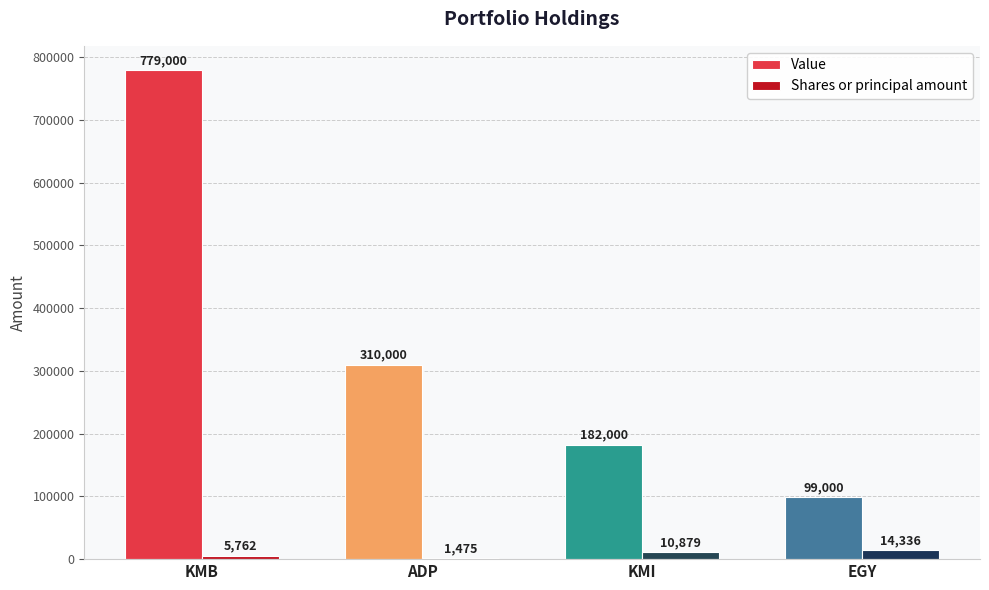

What value does the Value series have at EGY?

99000